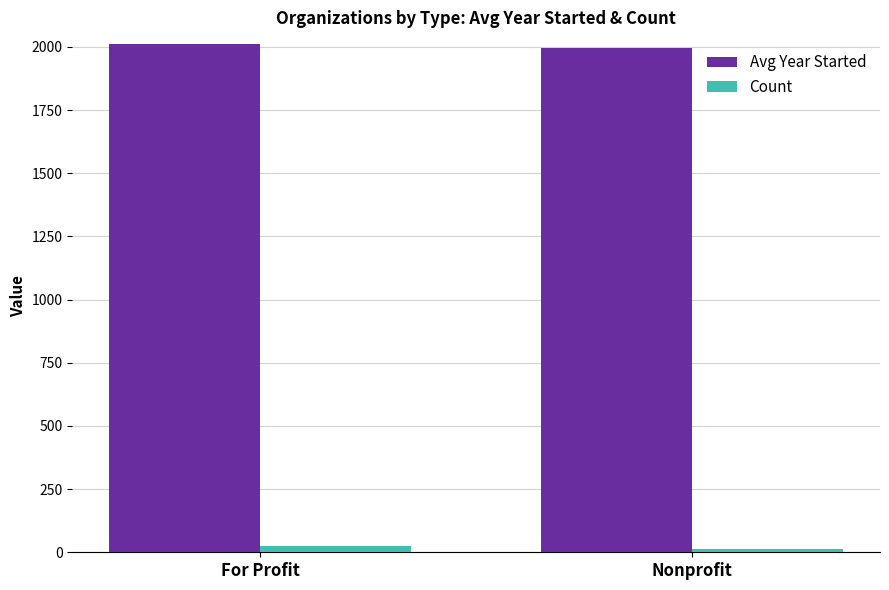

What is the approximate value of Count at Nonprofit?

12.0